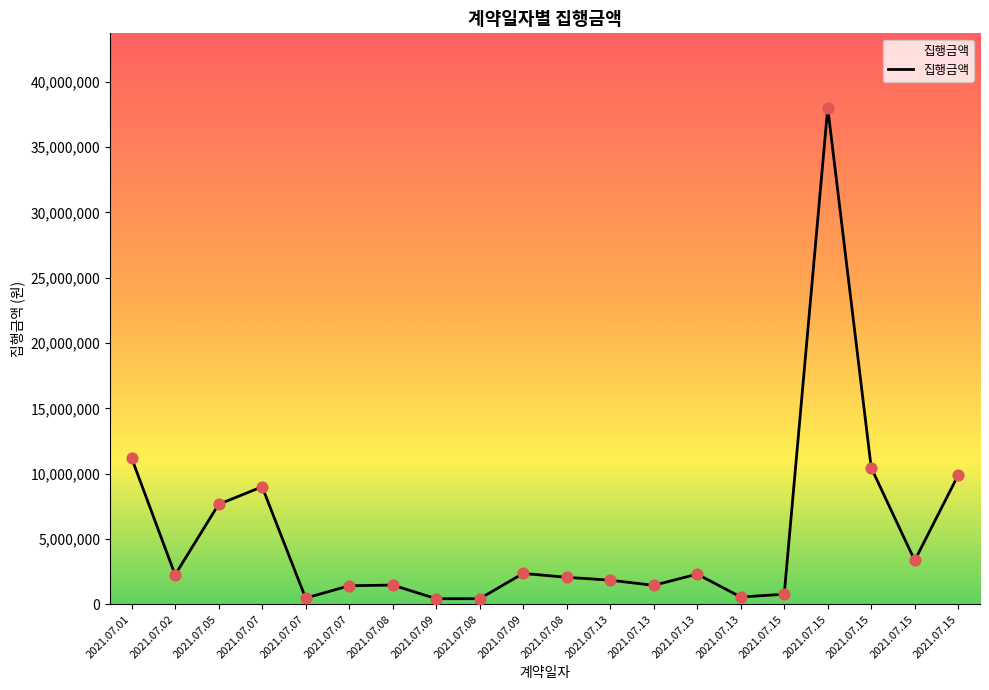

What is the change in value from 2021.07.05 to 2021.07.09?

-5285000